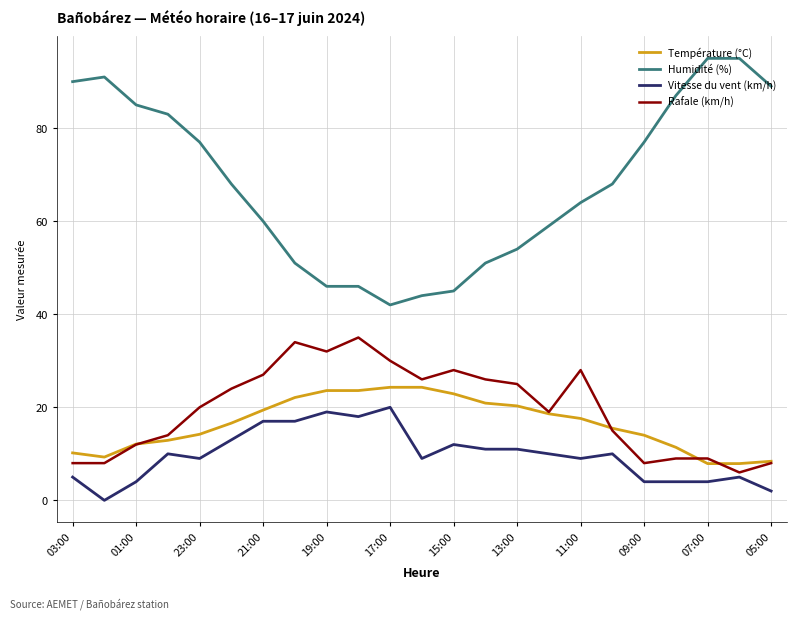

What is the difference between the second highest and minimum values in the Vitesse du vent (km/h) series?

19.0